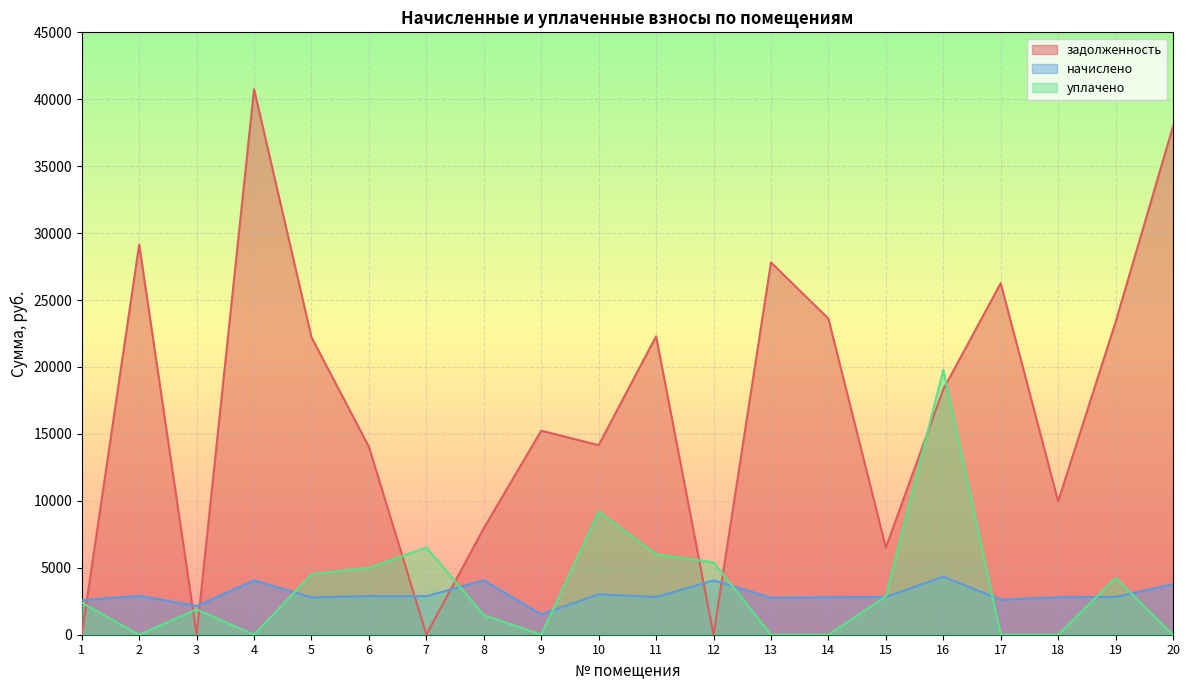

What is the total value across all series at 6?

21919.7